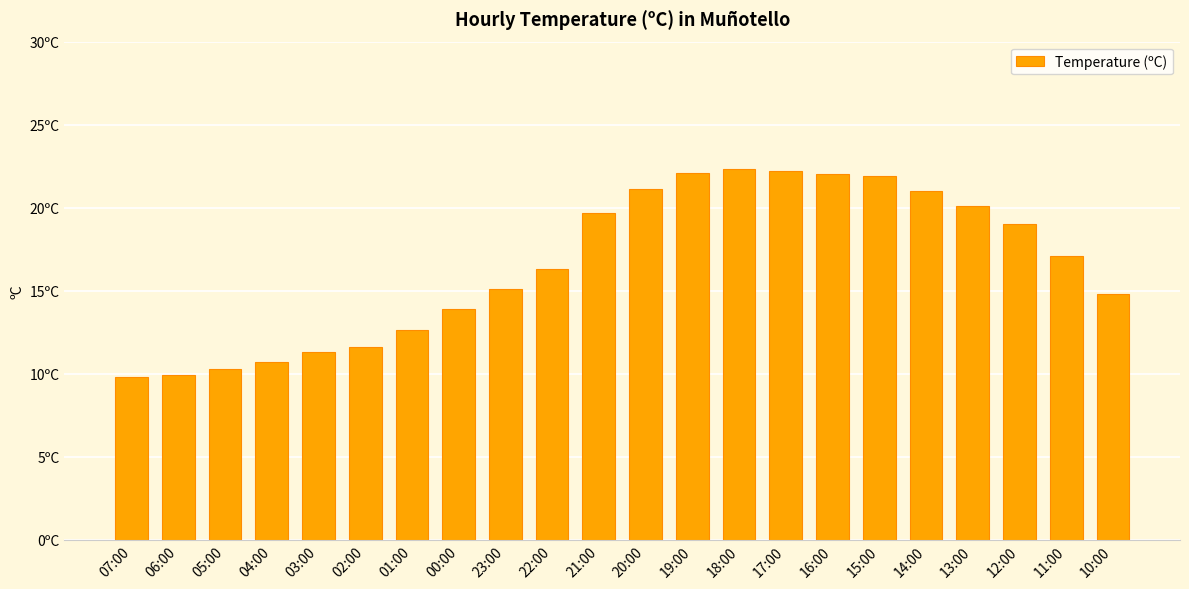

What is the difference between the maximum and minimum values?

12.5